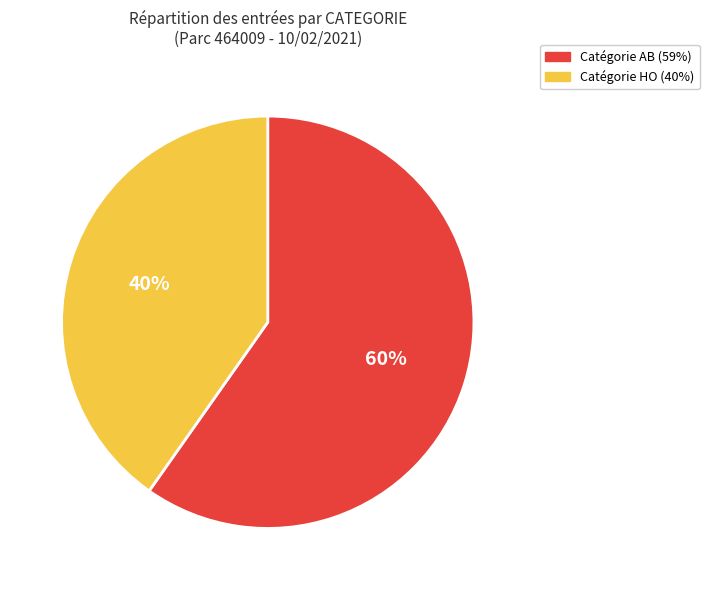

Does any single category account for the majority?

Yes